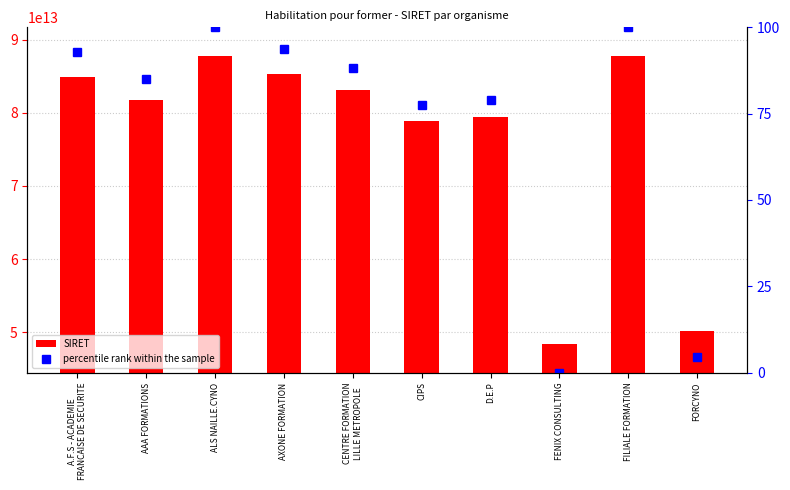

What is the difference between the second highest and second lowest values in the percentile rank within the sample series?

95.4